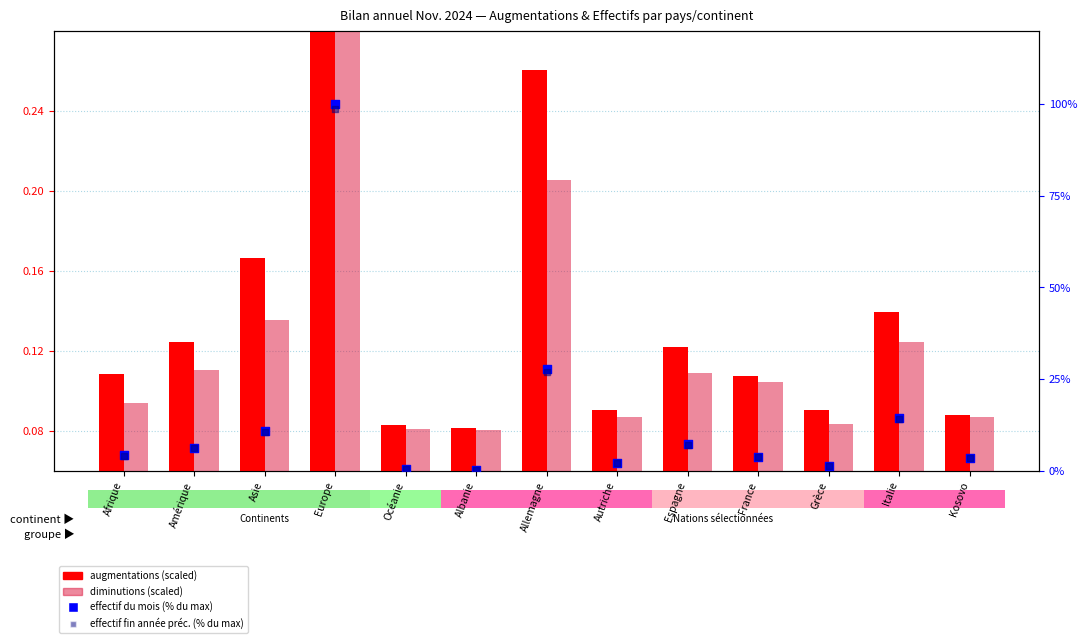

What are all the series names shown in the legend?

augmentations (scaled), diminutions (scaled), effectif du mois (% max), effectif fin année préc. (% max)